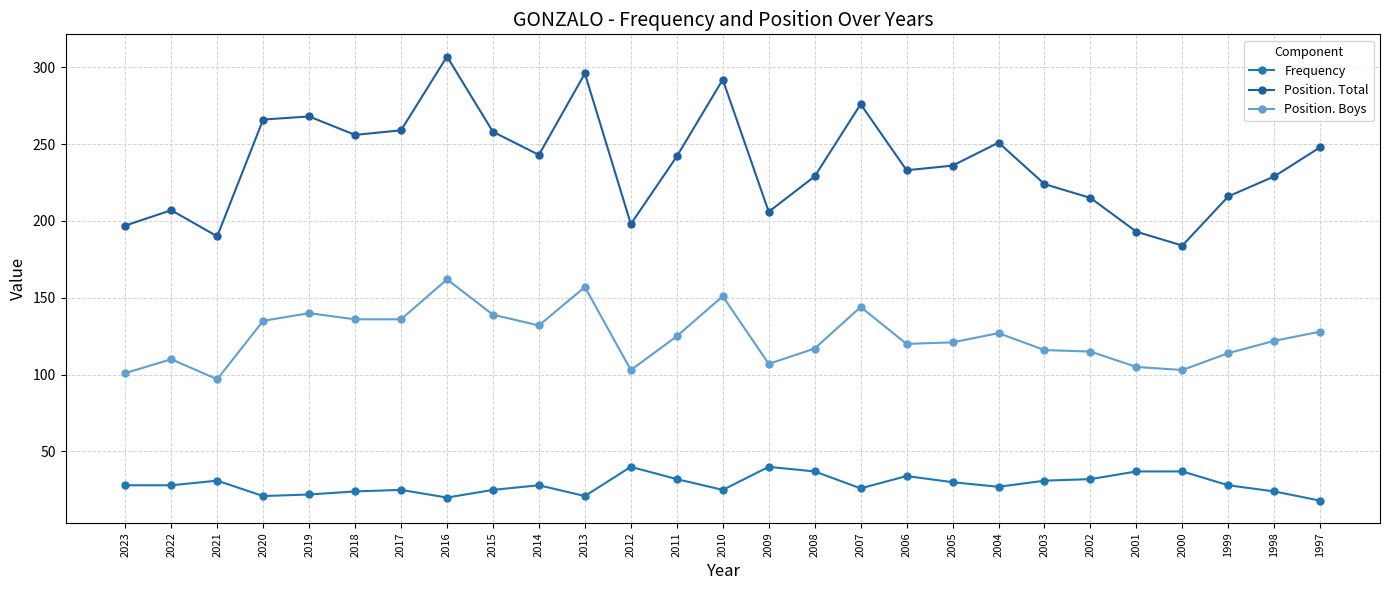

Is the value of Frequency at 2017 greater than the value of Position. Boys at 2013?

No